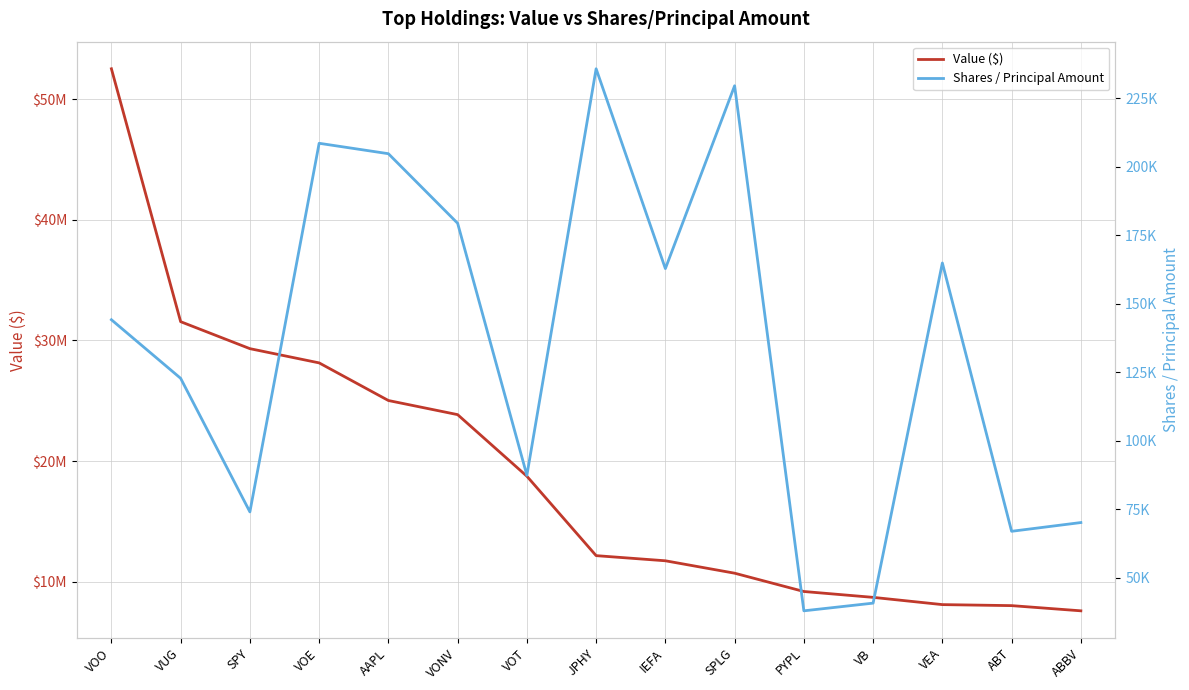

What is the smallest value displayed?

37828